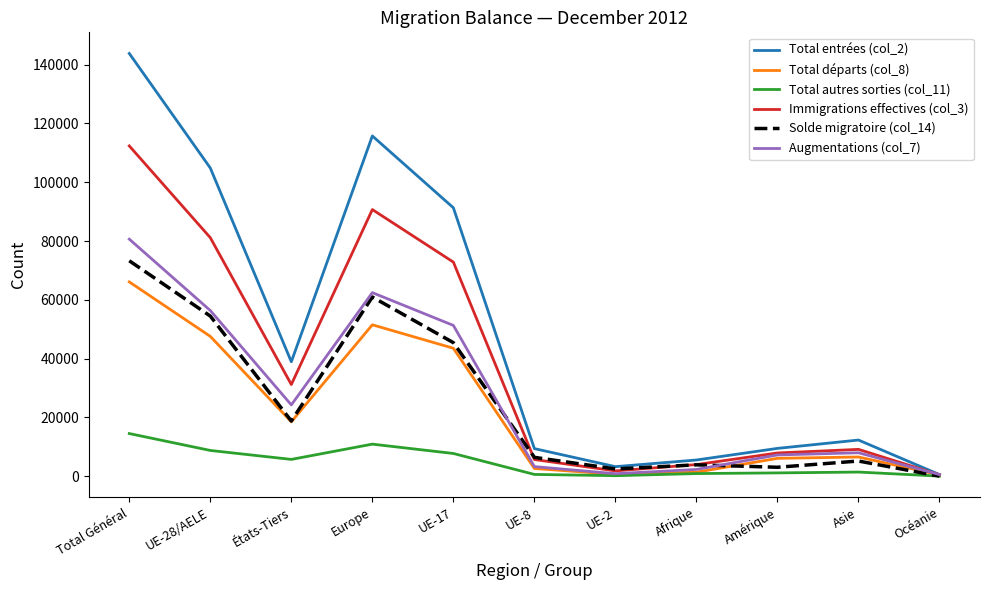

List the series in order of their peak value, highest first.

Total entrées (col_2), Immigrations effectives (col_3), Augmentations (col_7), Solde migratoire (col_14), Total départs (col_8), Total autres sorties (col_11)